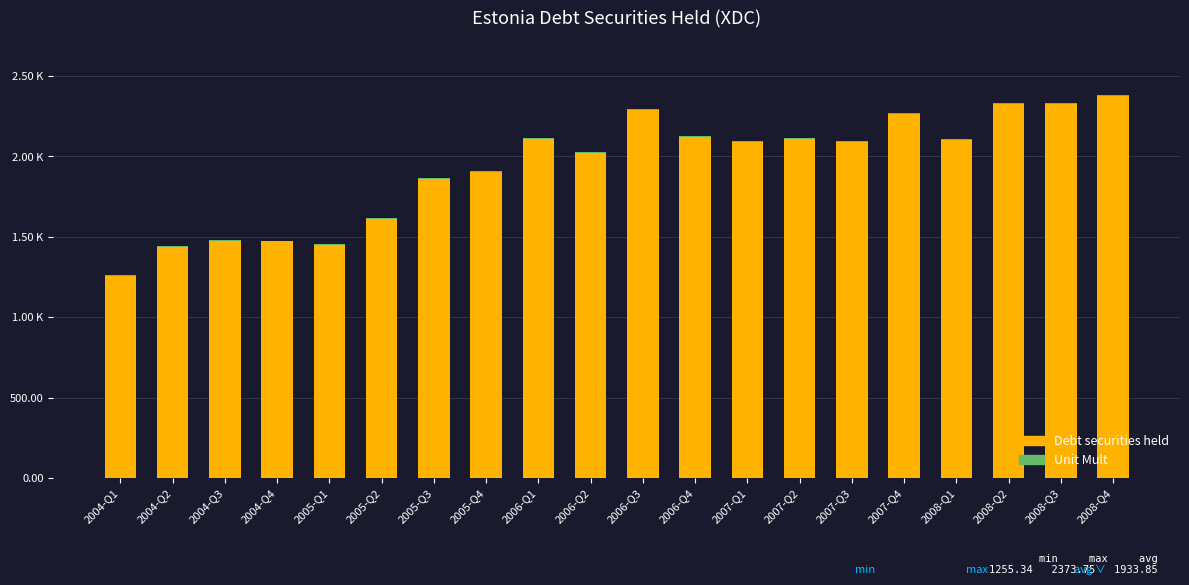

At how many categories does at least one series exceed 995?

20